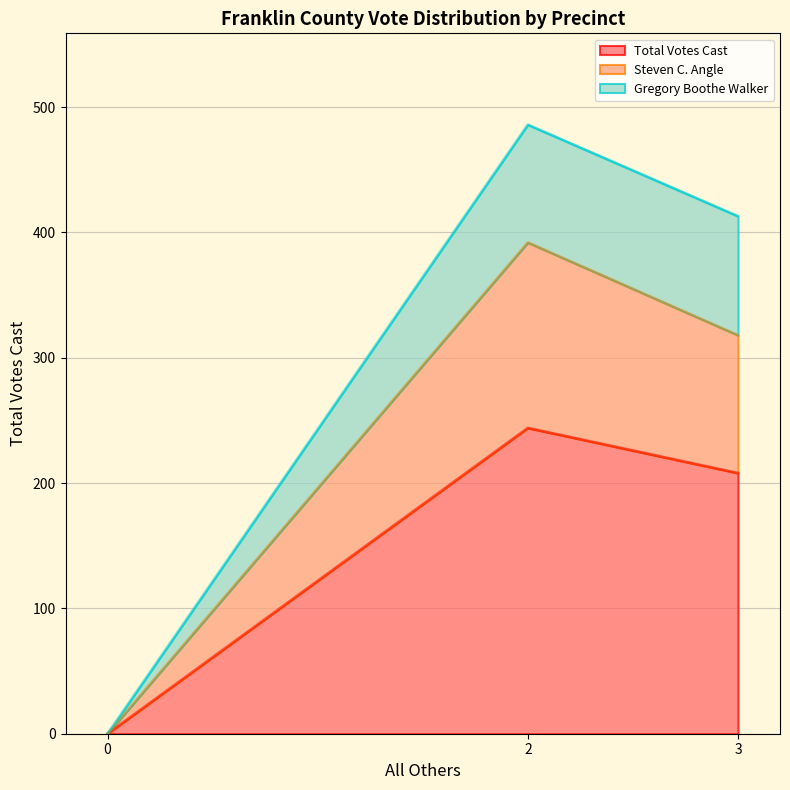

Count the Steven C. Angle values in the range 0 to 148.

3